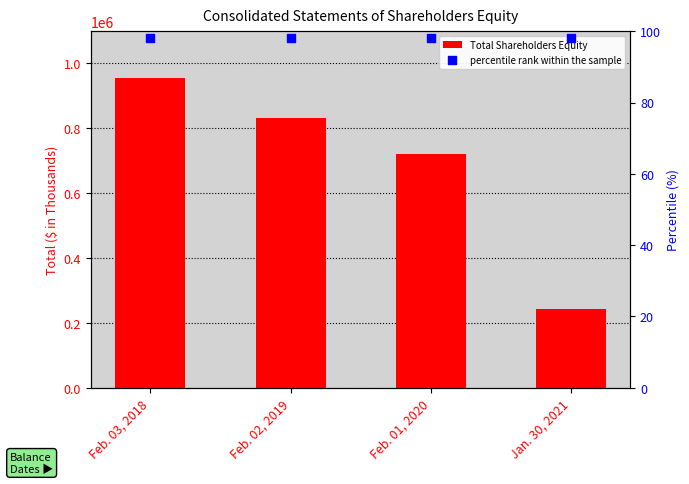

Is the value of percentile rank within the sample at Jan. 30, 2021 greater than the value of Total Shareholders Equity at Feb. 02, 2019?

No